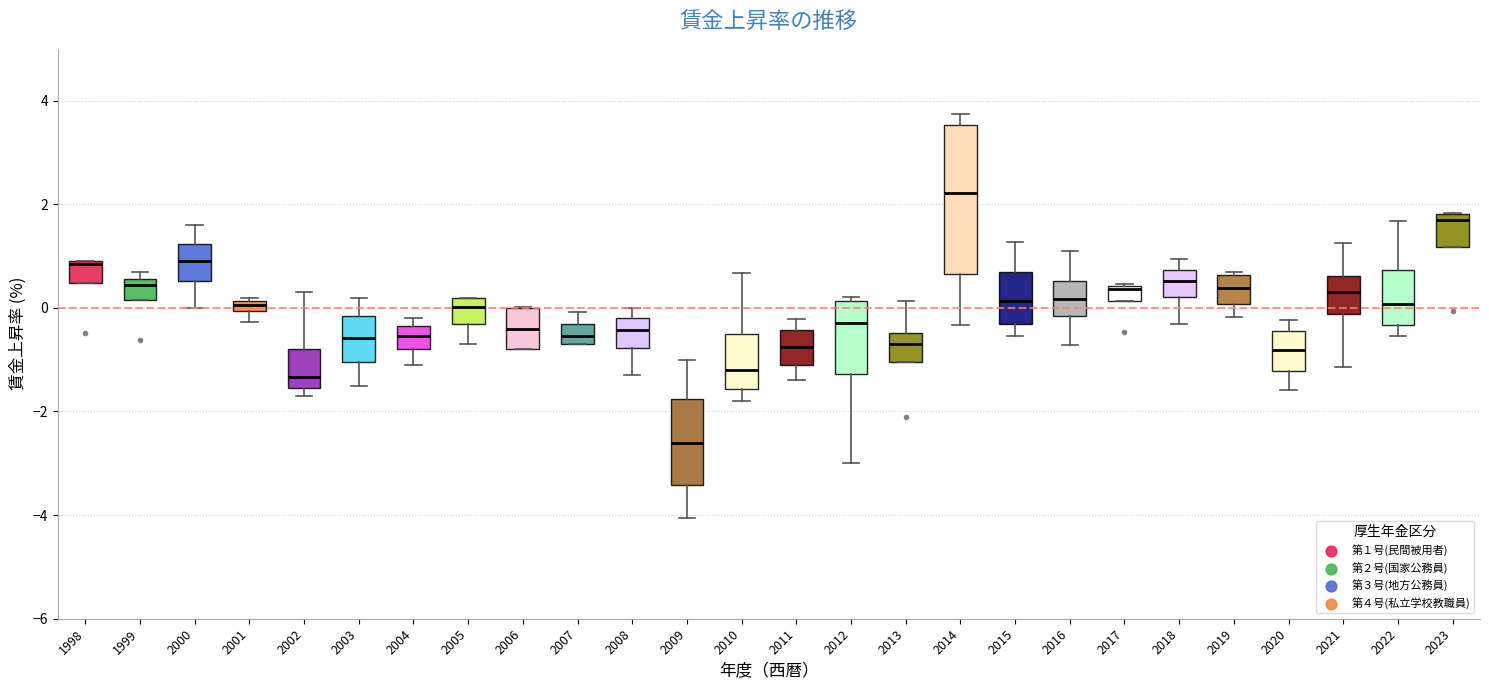

Which box's median line is the highest?

2014